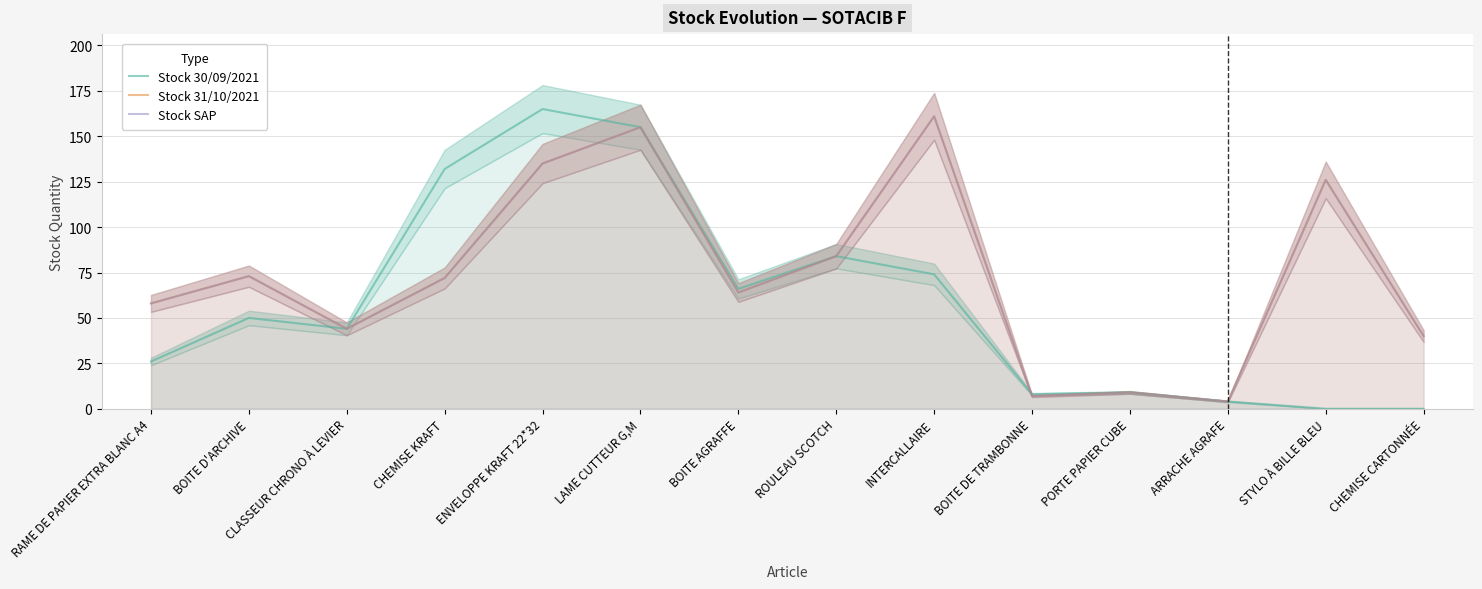

Which series has the widest spread of values?

Stock 30/09/2021